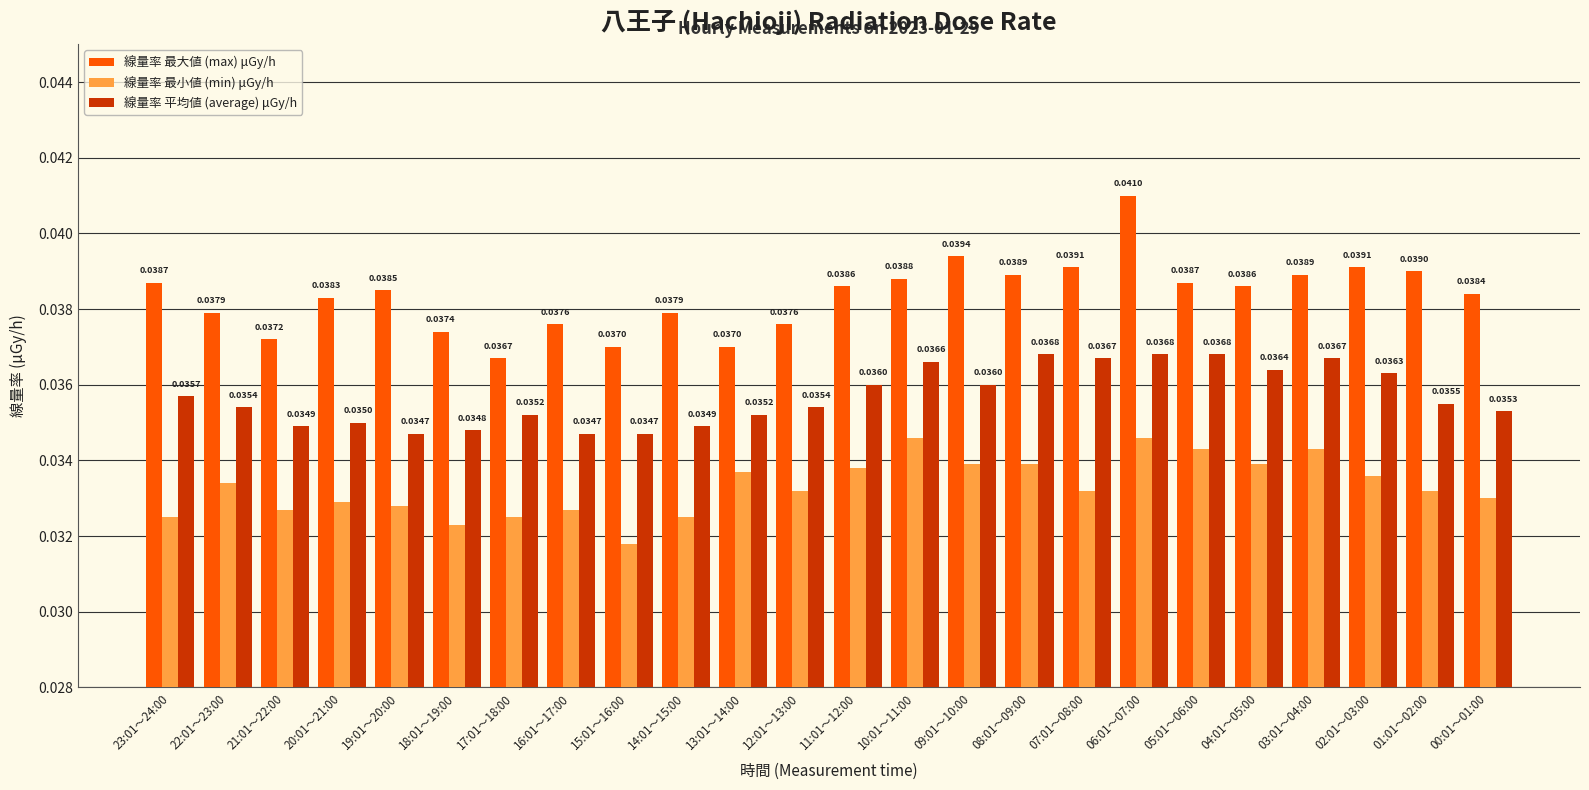

How many bars are there in total?

72